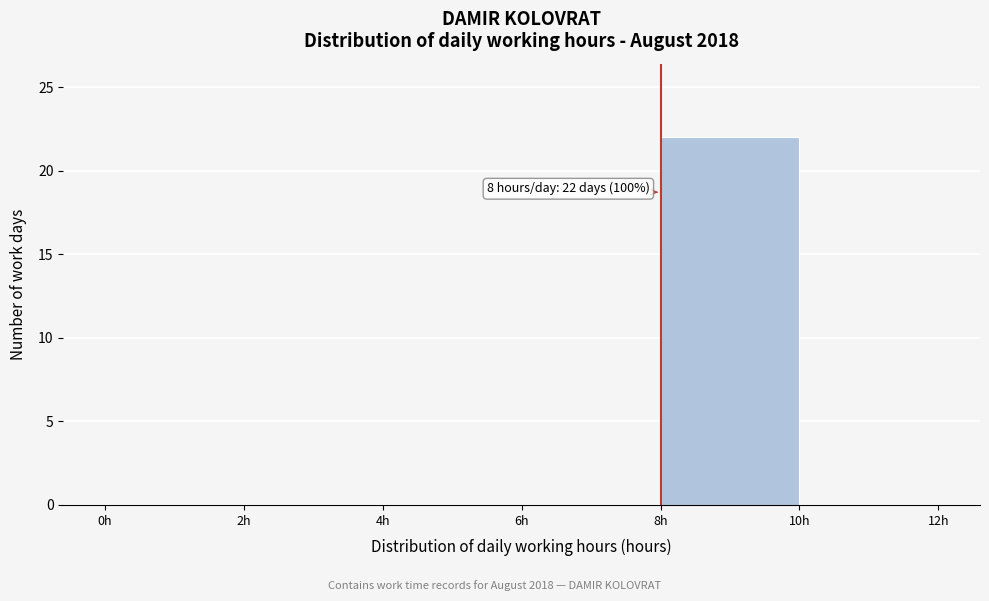

Which range on the x-axis has the tallest bar?

8 to 10